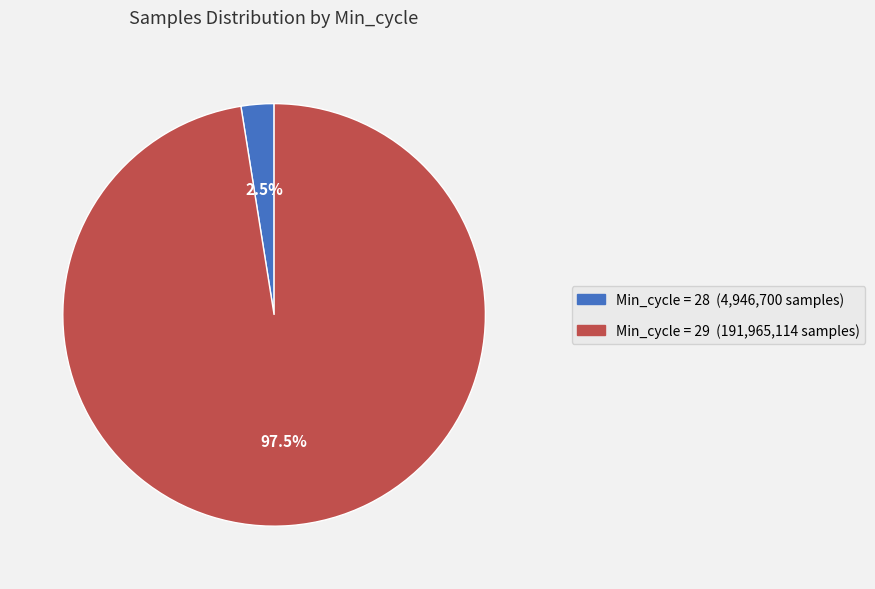

Does any single category account for the majority?

Yes